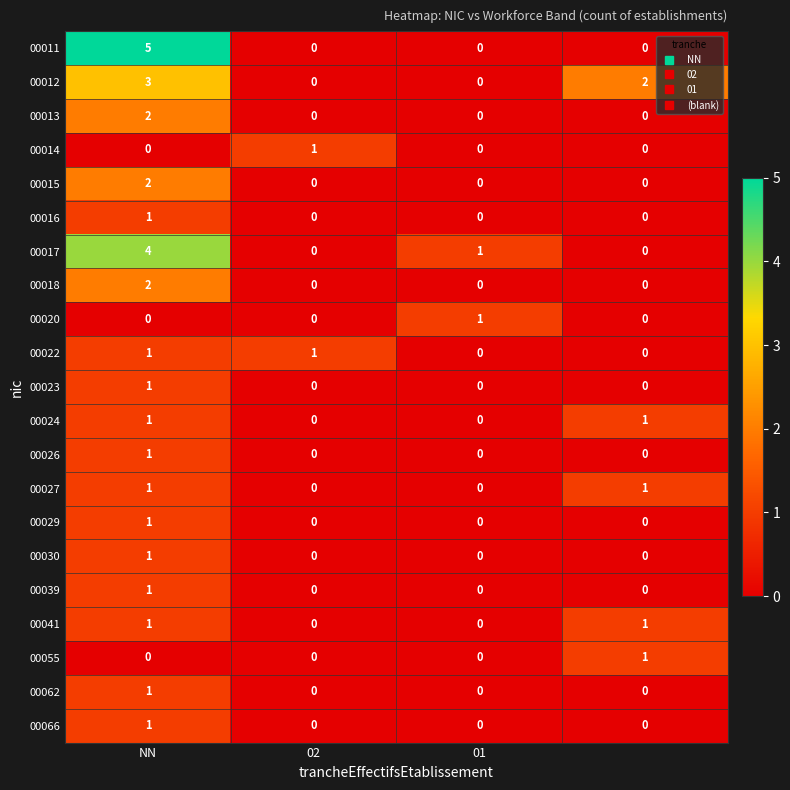

How many 00041 values are between 0 and 1?

4